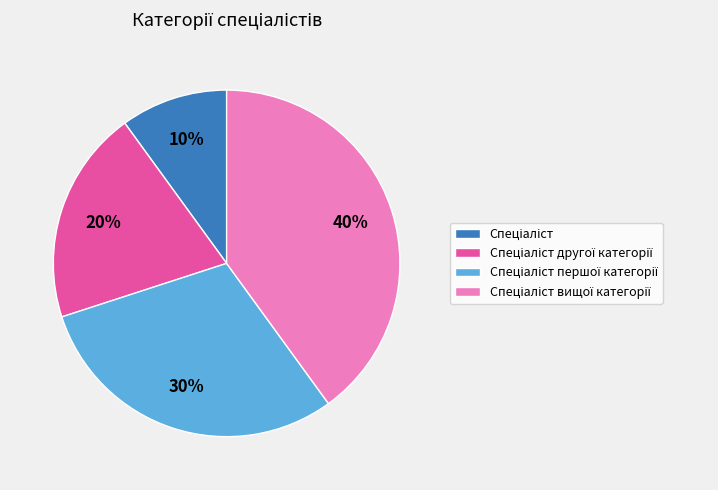

Is there any slice that represents more than half of the pie?

No